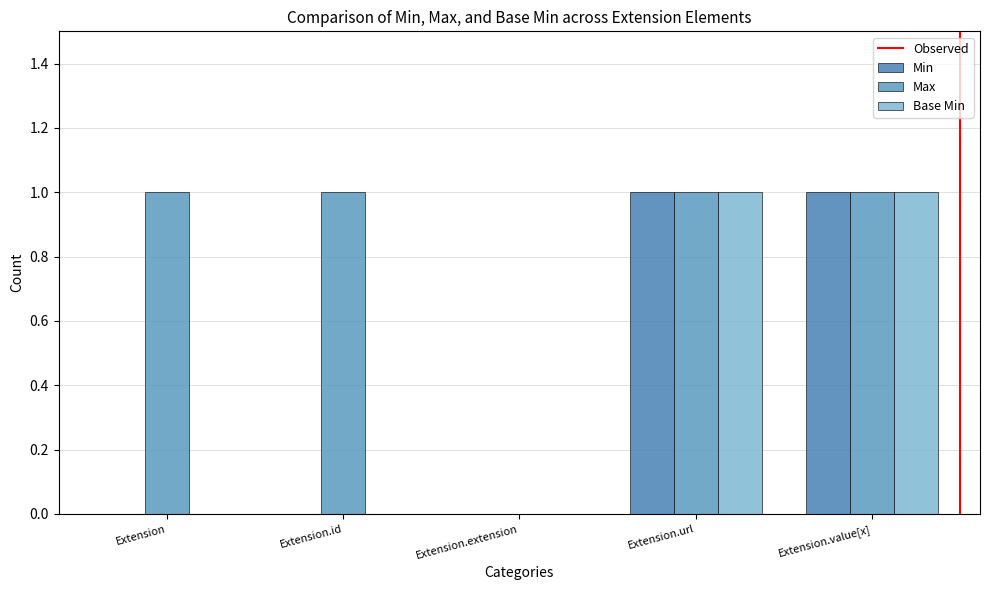

Reading left to right, what are all the values shown in this chart?

Min: 0	0	0	1	1
Max: 1	1	0	1	1
Base Min: 0	0	0	1	1